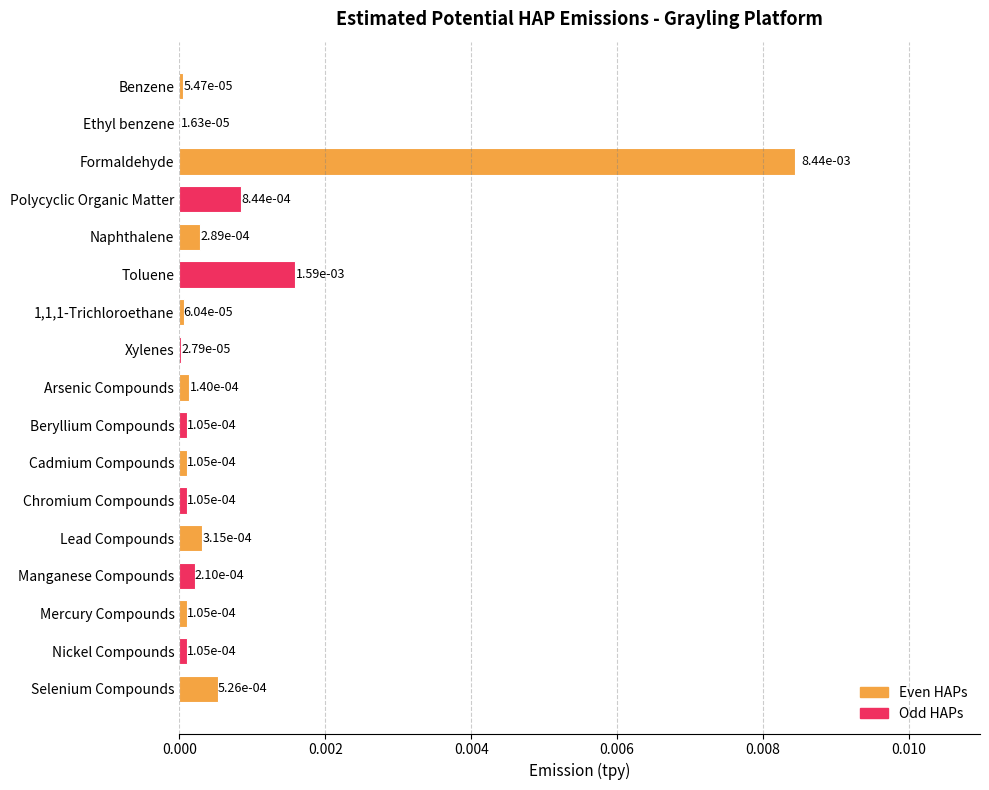

Which category has the highest value across all series?

Formaldehyde